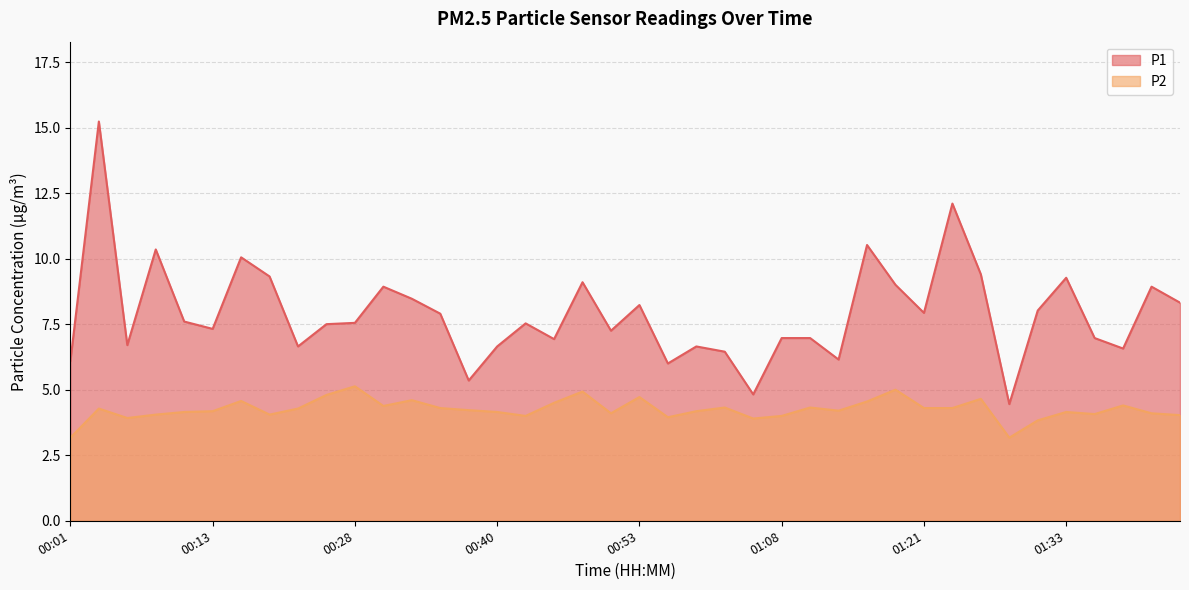

What is the average value of the P2 series?

4.2